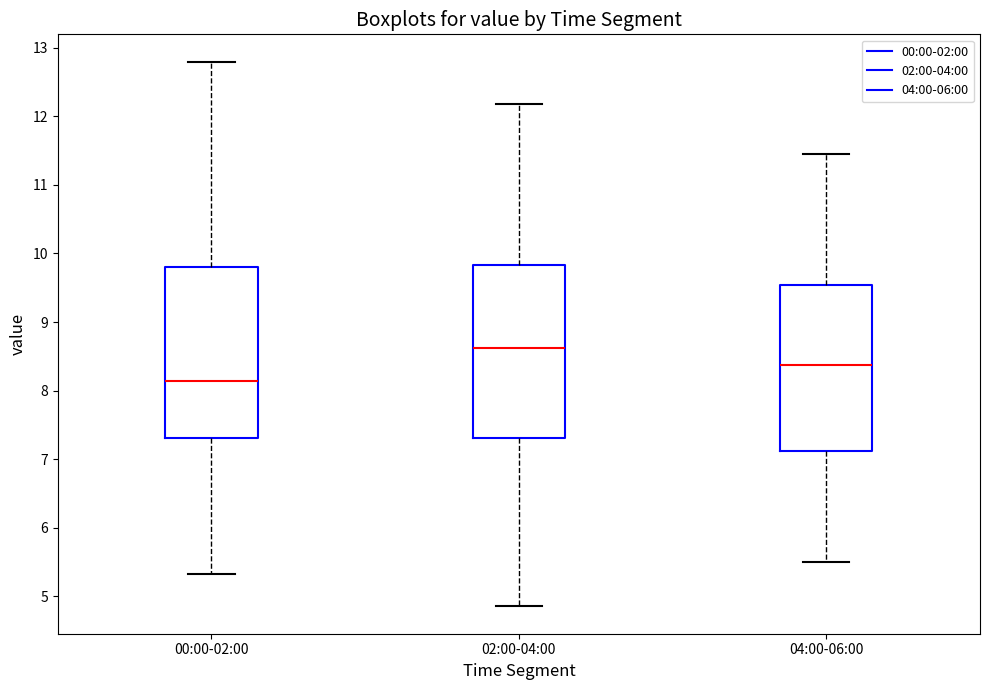

Which box has the highest median line?

02:00-04:00